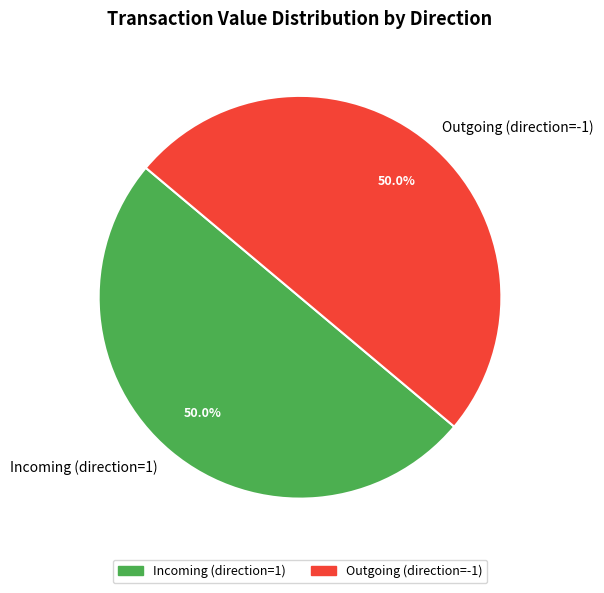

What is the ratio of the value at Outgoing (direction=-1) to the value at Incoming (direction=1)?

1.0